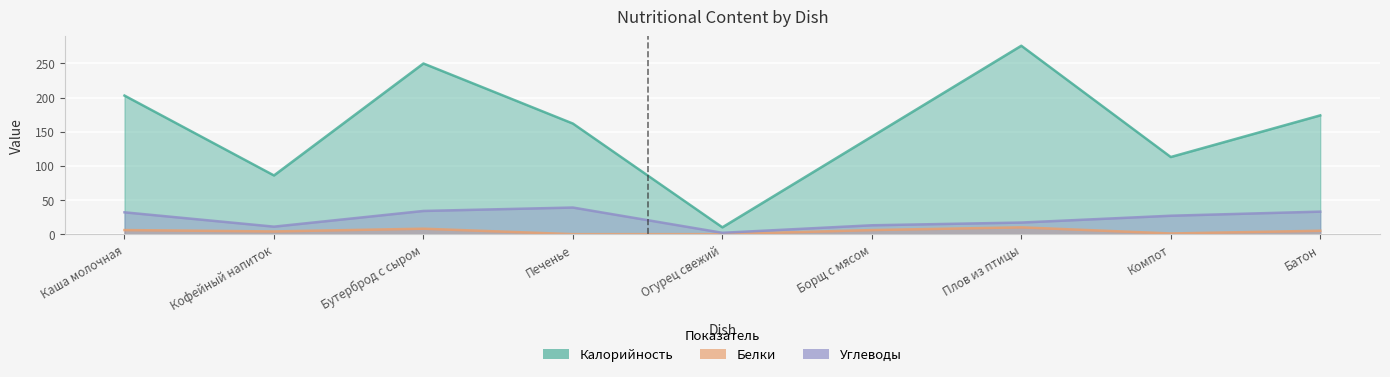

How many lines are shown in the chart?

3